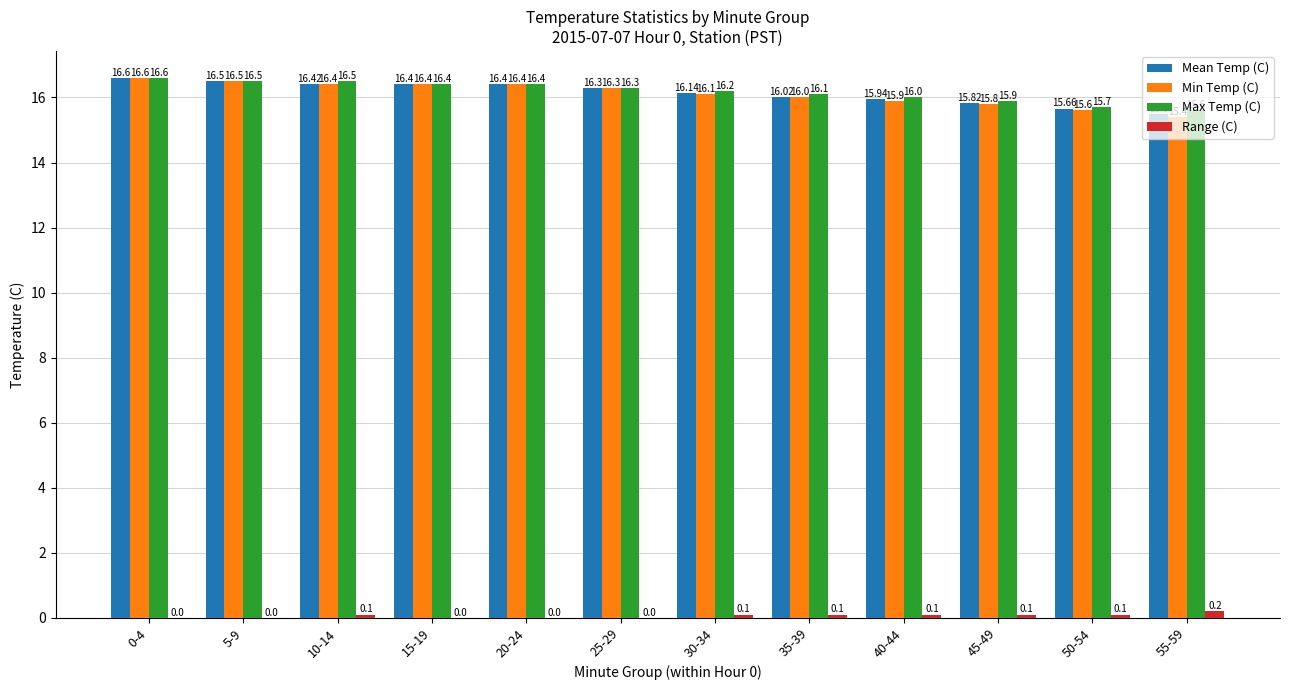

The Mean Temp (C) series shows 3.5 at 35-39. True or false?

False